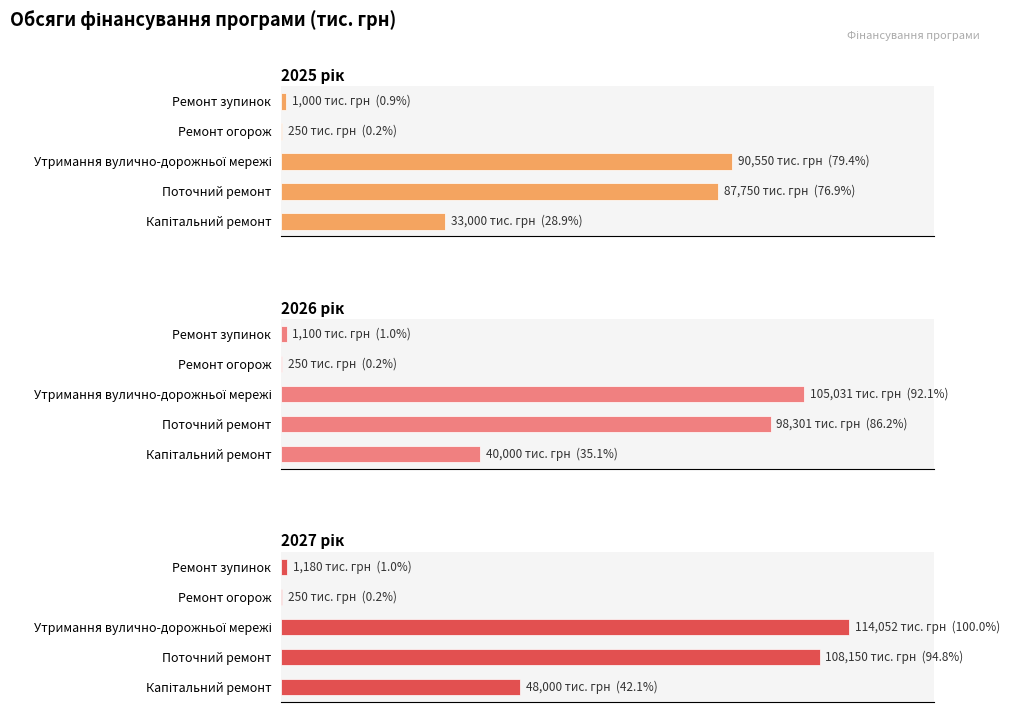

True or false: 2025 рік has a value of 53540.4 at Капітальний ремонт.

False